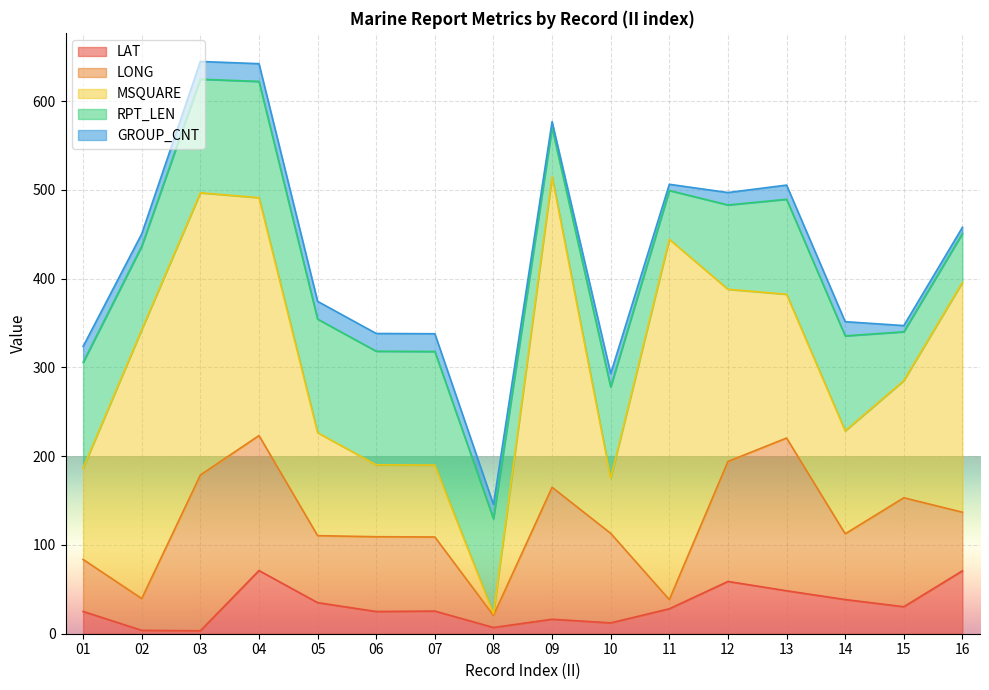

Which series ends up on top after the final intersection of GROUP_CNT and MSQUARE?

MSQUARE